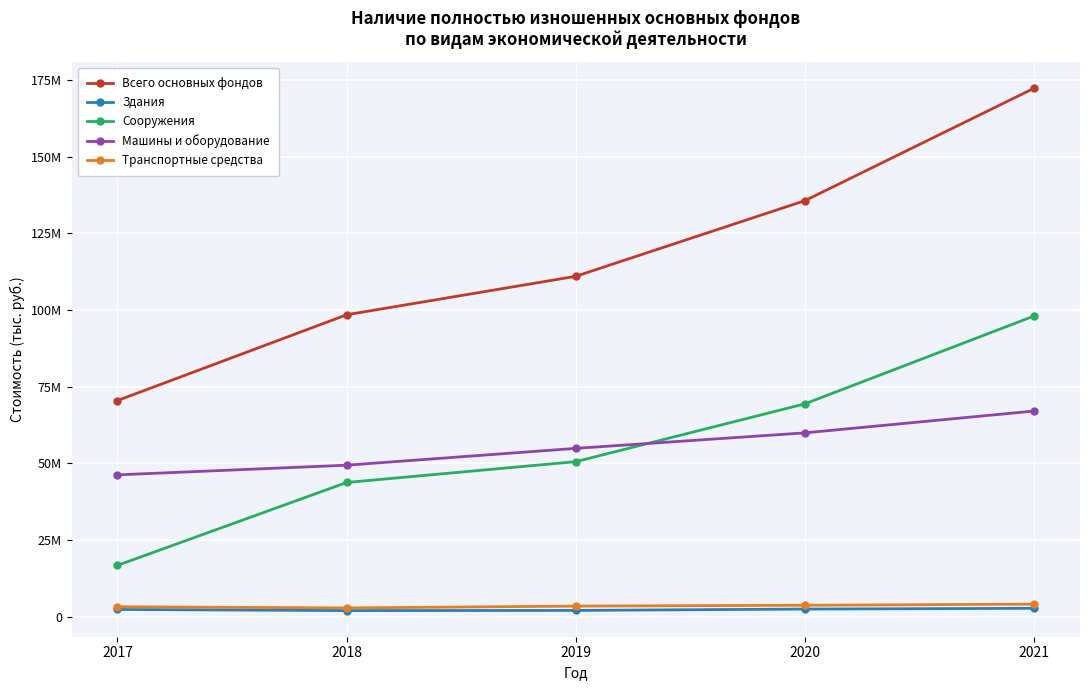

What is the value of the Всего основных фондов point at the 1st from the left?

70466987